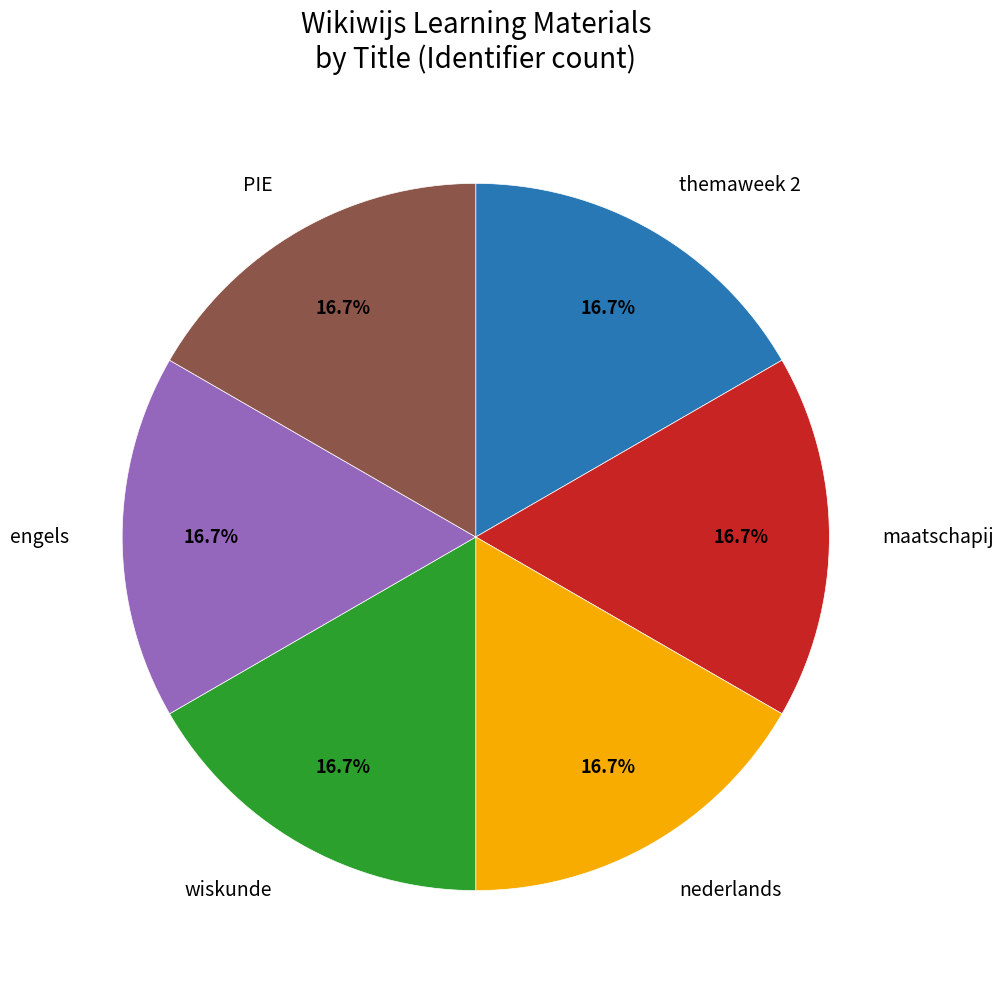

To the nearest percent, what is the average slice percentage?

17%